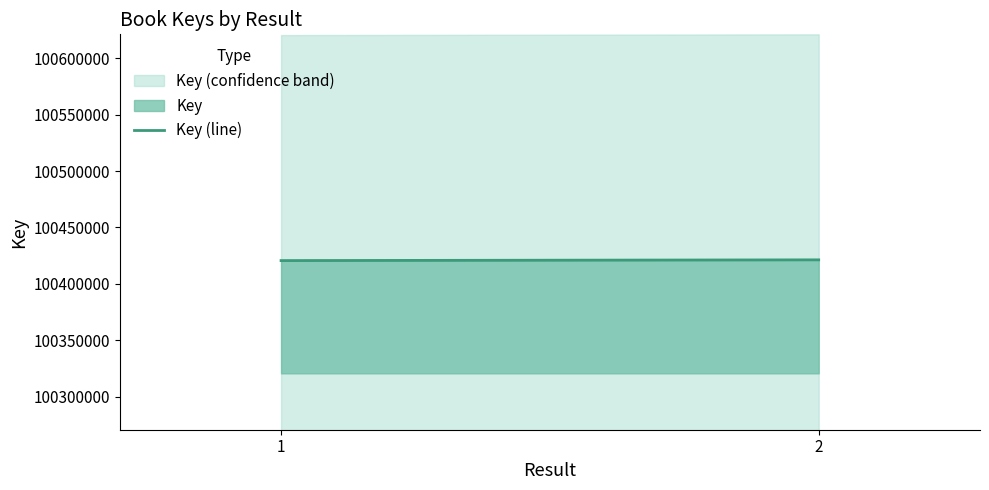

Reading right to left, transcribe all the data shown in this chart.

100421265	100420615